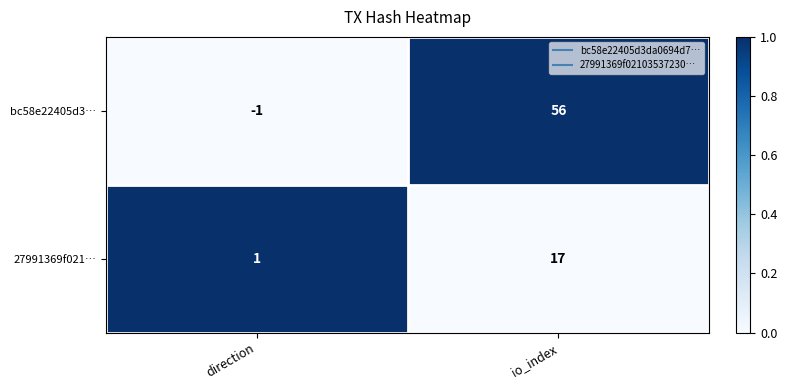

At which label is bc58e22405d3… closest to 27?

direction